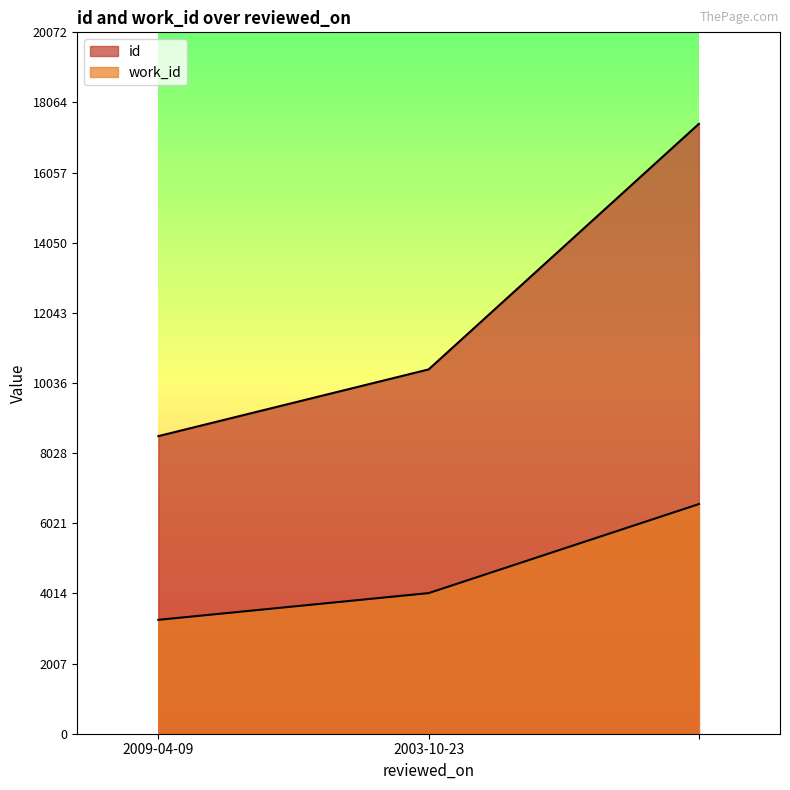

What is the spread (max minus min) of values at 2003-10-23?

6402